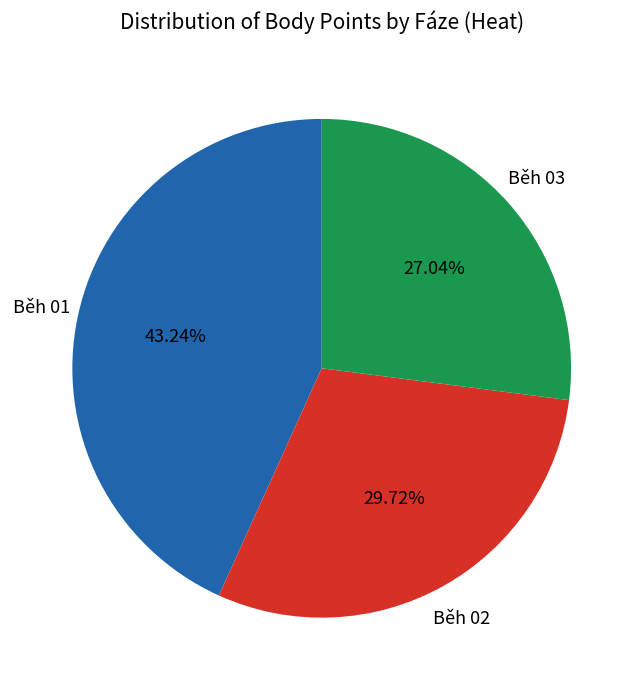

Does Běh 03 represent more than half of the total?

No